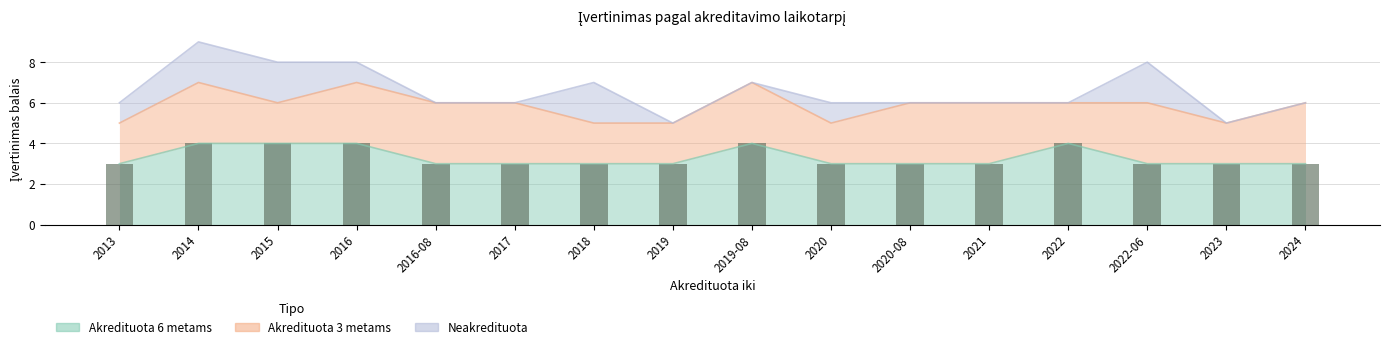

At which category is the sum across all series the highest?

2014